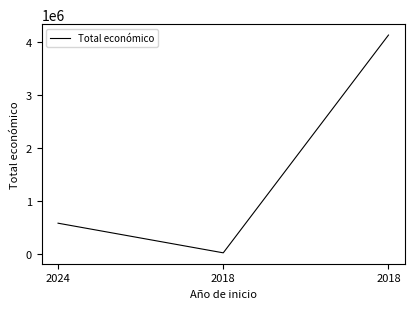

How many values are below 590382?

1